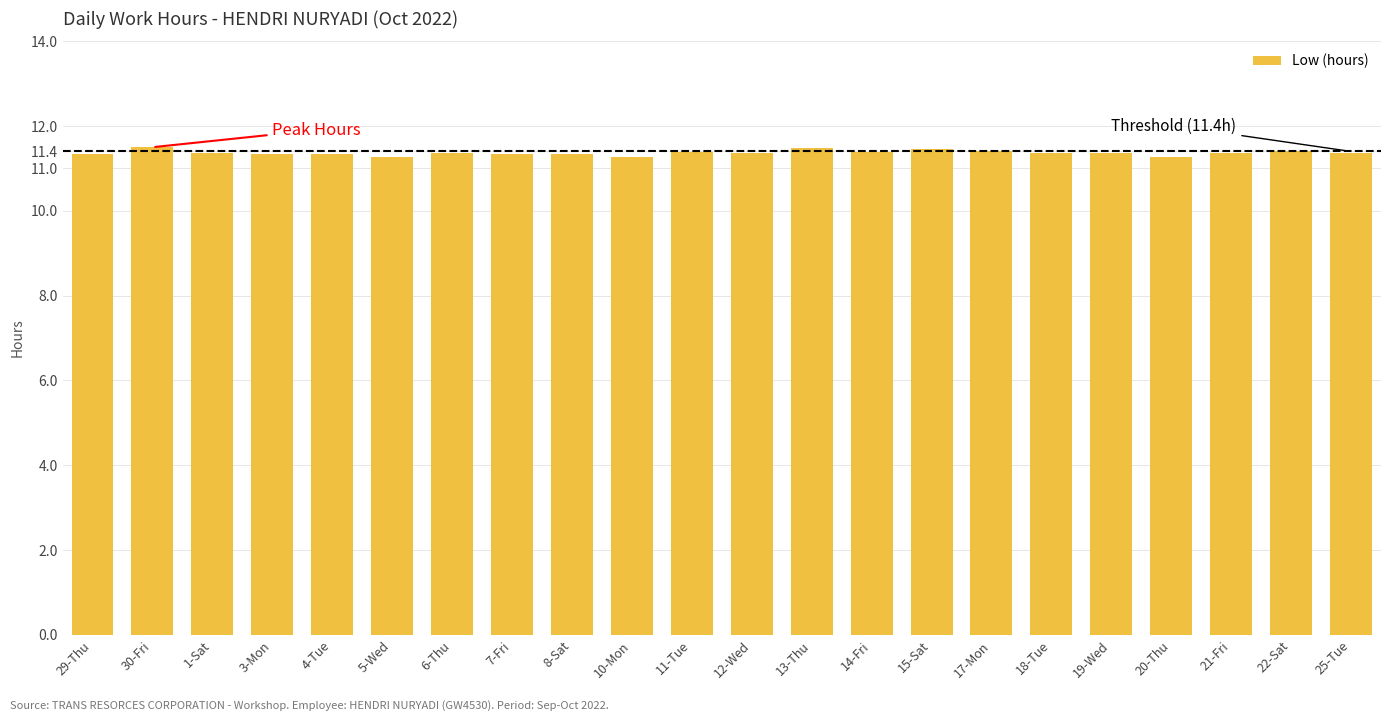

What is the minimum value shown in the chart?

11.3